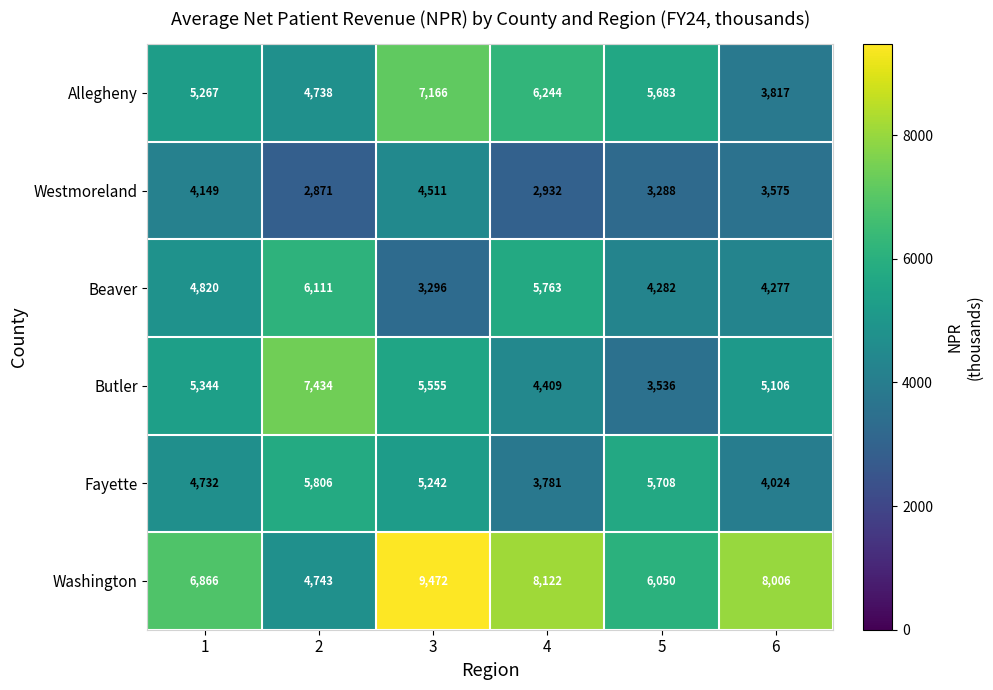

What is the total value across all series at 6?

28805